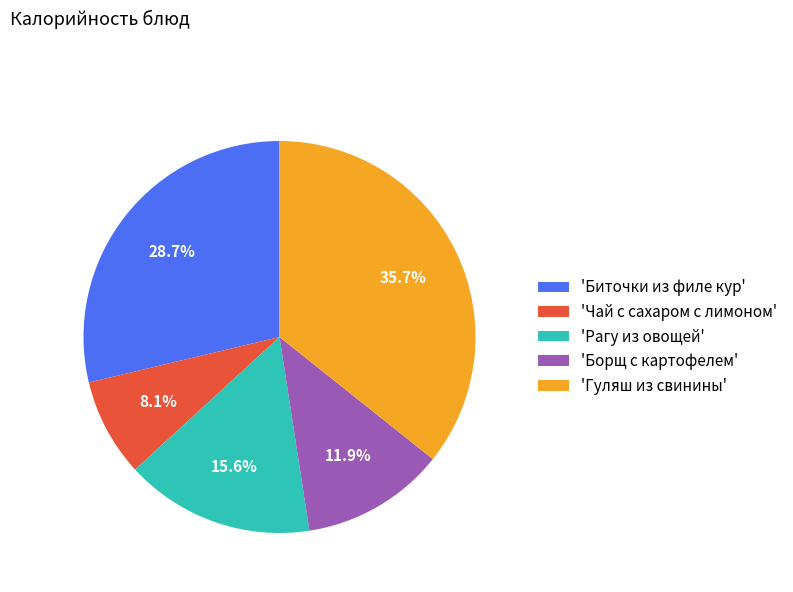

Rank the categories by value from lowest to highest.

'Чай с сахаром с лимоном', 'Борщ с картофелем', 'Рагу из овощей', 'Биточки из филе кур', 'Гуляш из свинины'